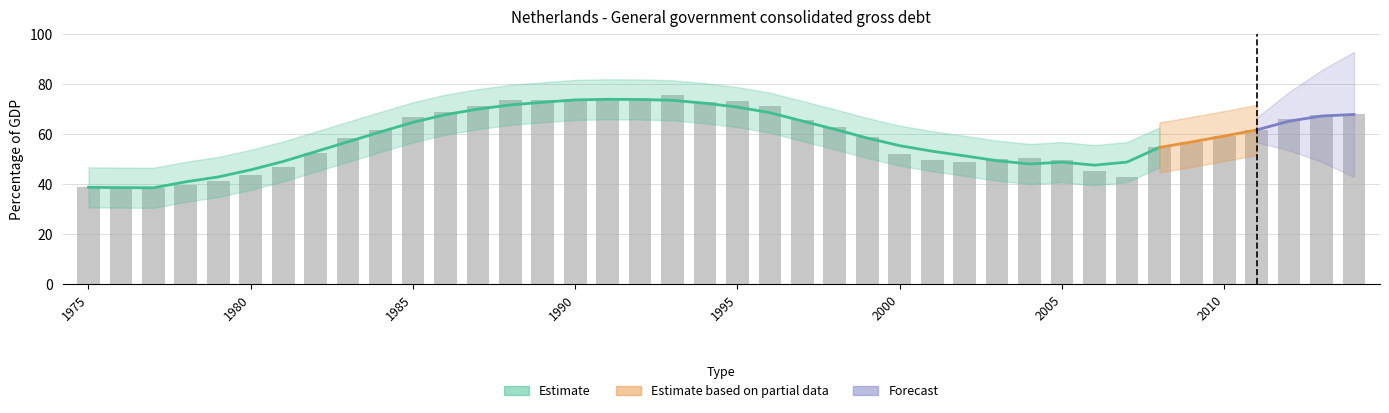

What is the change in value from 1983 to 2006?

-13.2